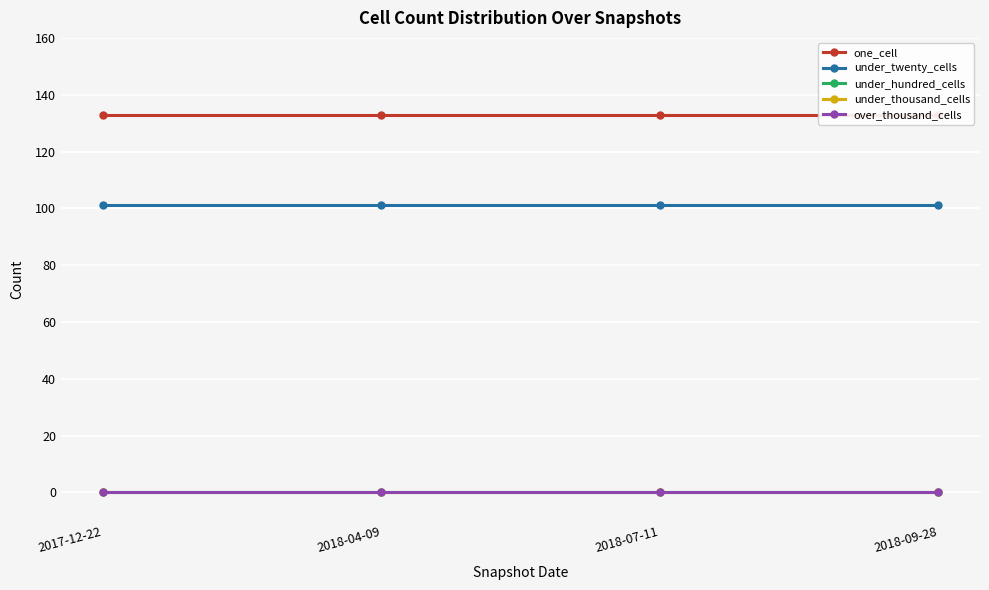

How many data points does each series have?

4